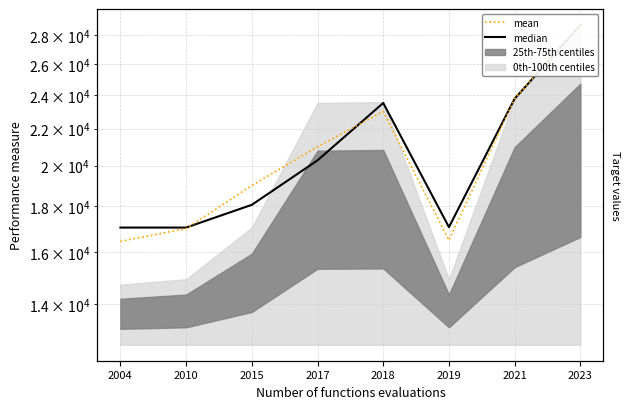

How many interior local valleys does the mean series have?

1